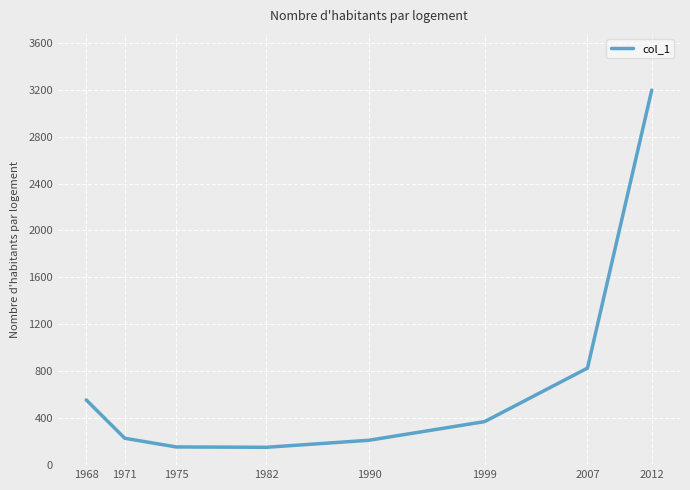

At which label is the value closest to 1674?

2007